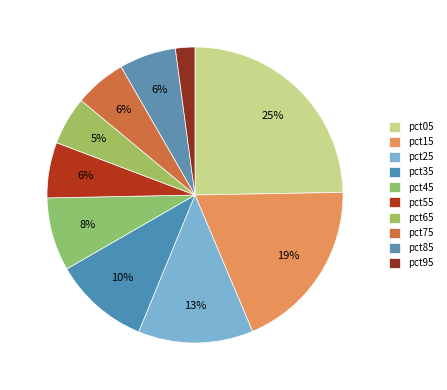

What portion of the pie excludes pct55?

93.9%